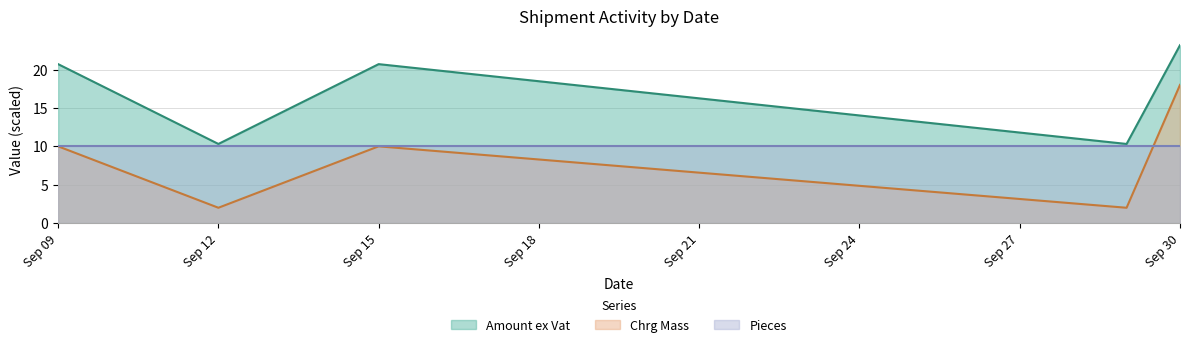

What is the smallest value displayed?

2.0